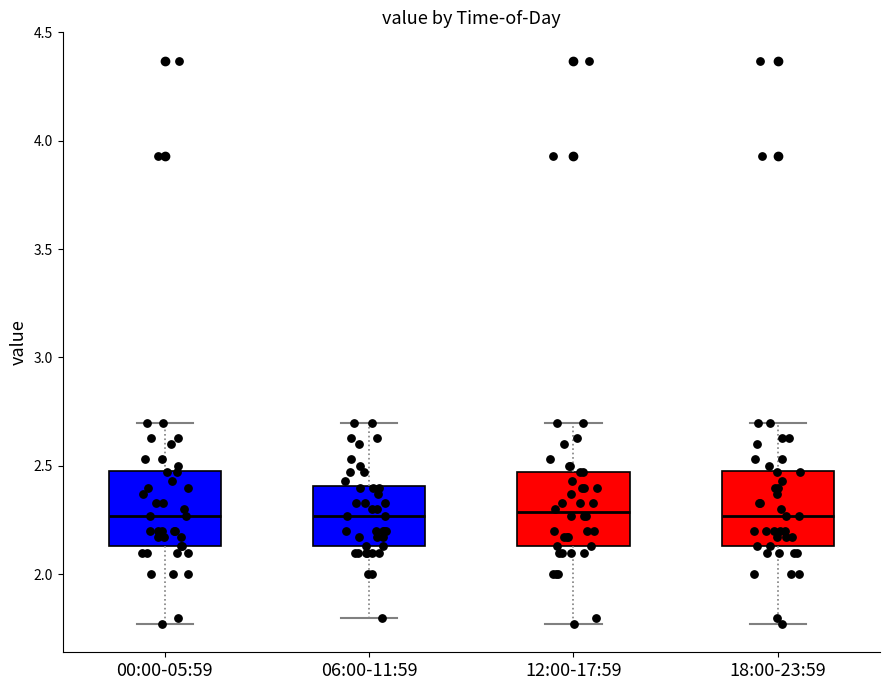

Where does the upper whisker of the box for 06:00-11:59 end on the y-axis? The values are not printed on the chart, so give them approximately, as read against the axis.

2.70